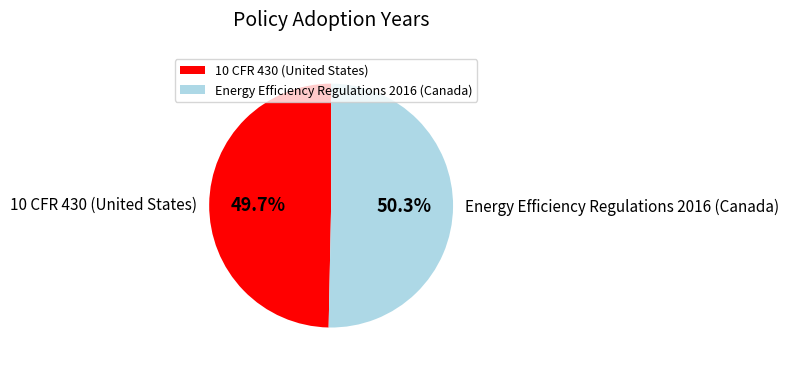

Count the number of slices in the pie.

2